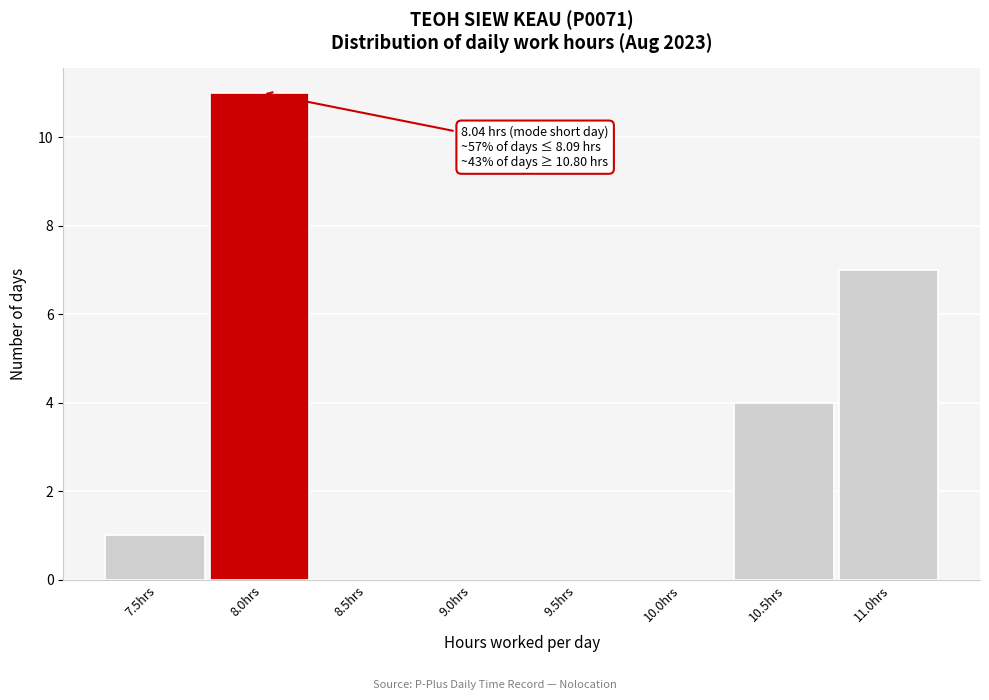

Reading left to right, list all the values displayed in this chart.

7.5hrs=1	8.0hrs=11	8.5hrs=0	9.0hrs=0	9.5hrs=0	10.0hrs=0	10.5hrs=4	11.0hrs=7